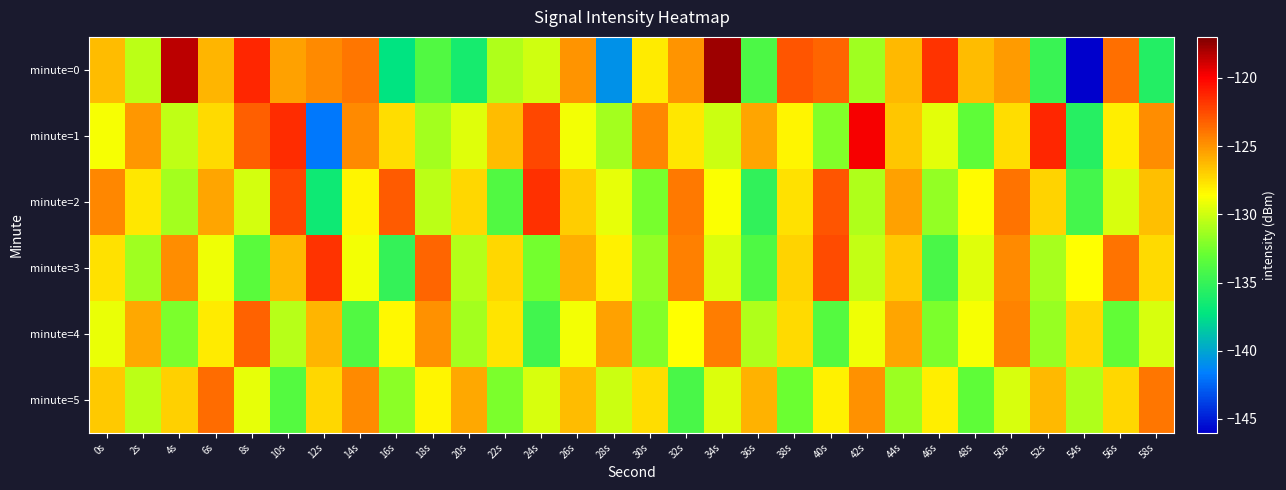

How many distinct data groups are displayed?

6